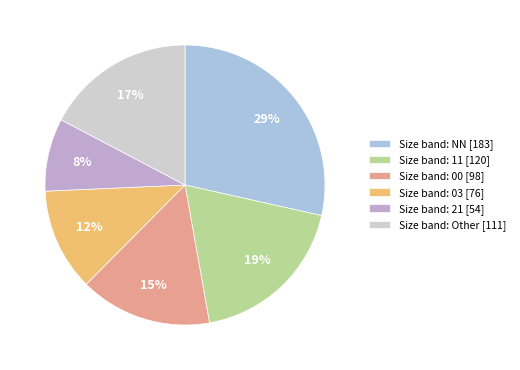

Between Size band: 21 [54] and Size band: 00 [98], which is larger?

Size band: 00 [98]